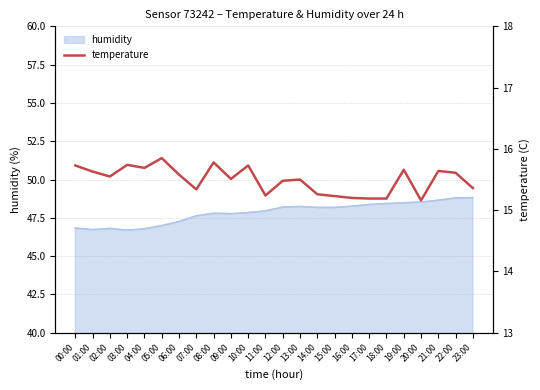

Which label corresponds to the largest value in the chart?

05:00